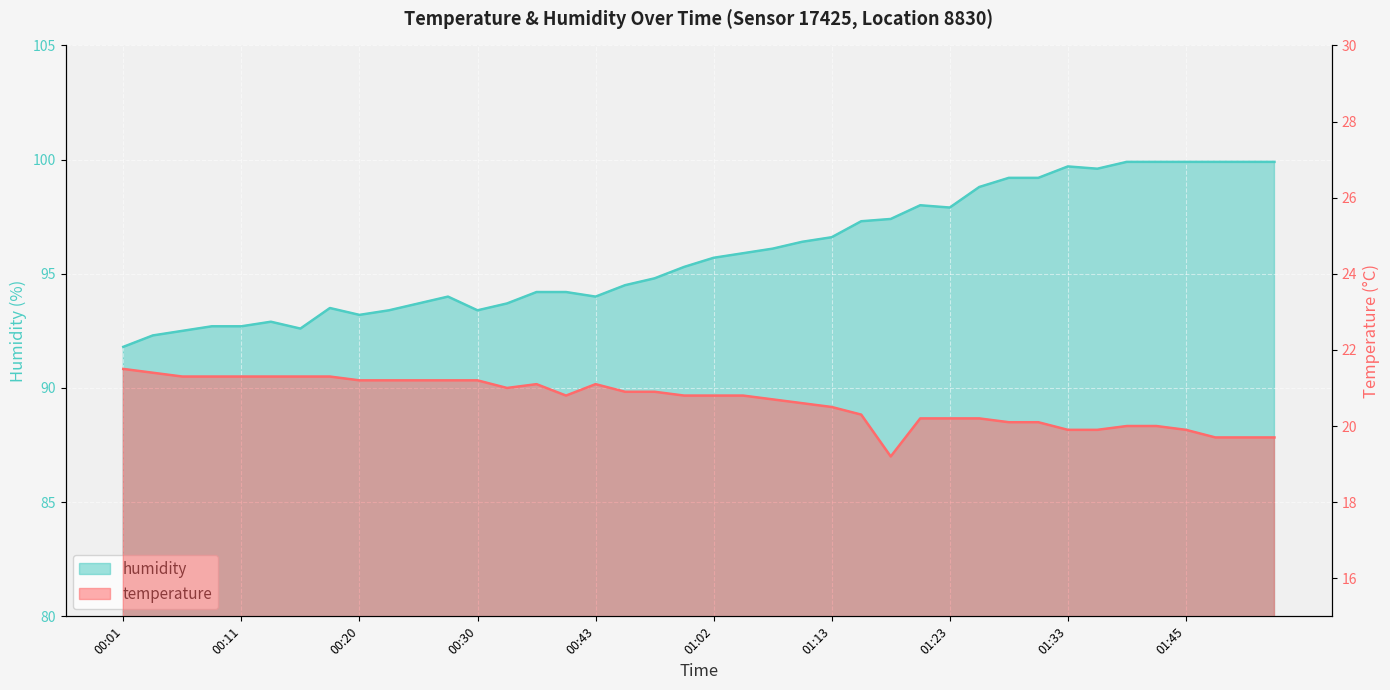

What is the sum of the temperature values at 00:20 and 00:55?

42.1